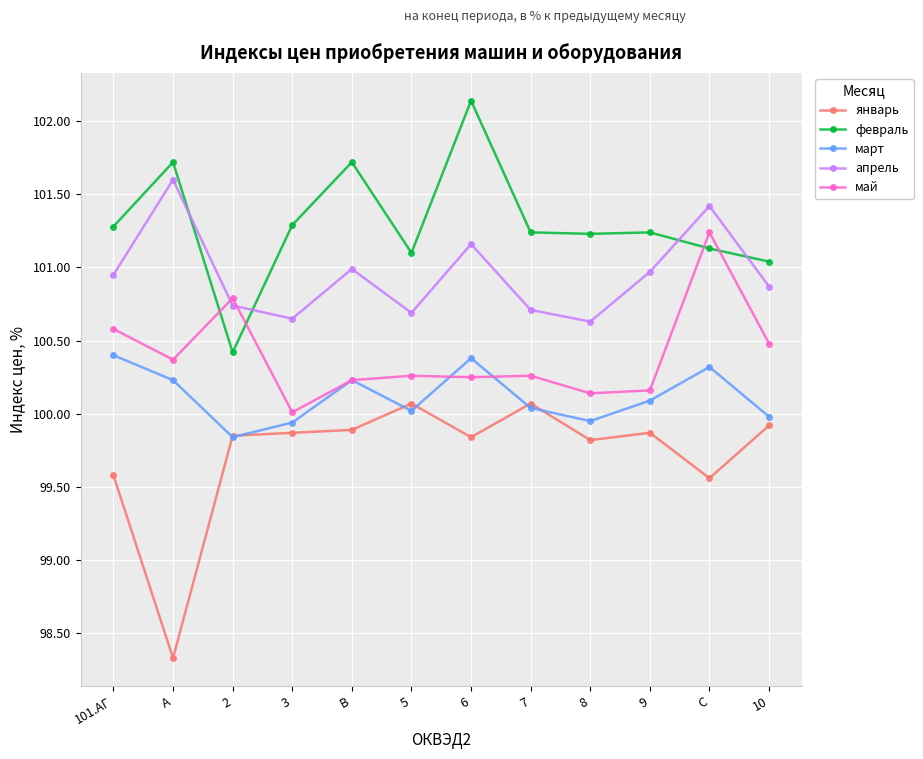

At which category does февраль reach its first local valley?

2